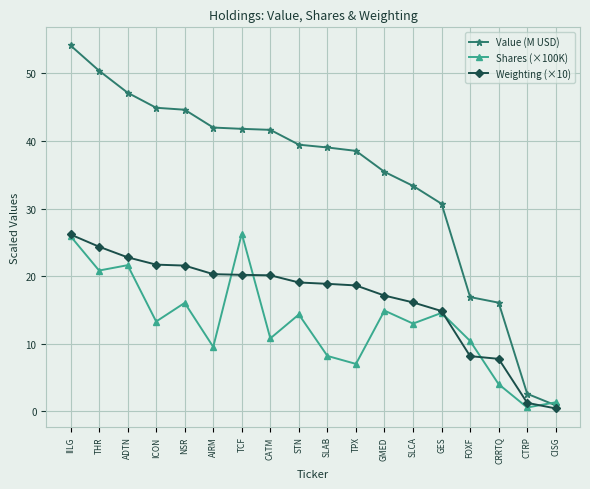

Which series has the largest total across all categories?

Value (M USD)